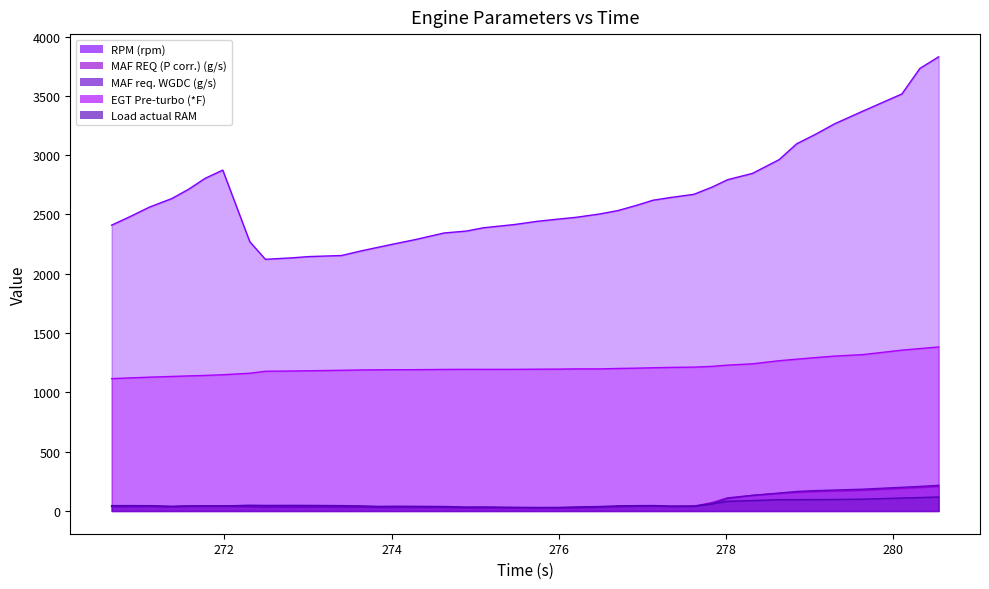

Reading left to right, transcribe all the data shown in this chart.

RPM (rpm): 2410.0	2482.0	2562.0	2634.0	2712.0	2805.0	2874.0	2270.0	2122.0	2134.0	2145.0	2154.0	2193.0	2225.0	2256.0	2288.0	2344.0	2360.0	2388.0	2415.0	2442.0	2460.0	2476.0	2504.0	2533.0	2578.0	2620.0	2643.0	2670.0	2732.0	2793.0	2846.0	2962.0	3096.0	3174.0	3263.0	3371.0	3516.0	3731.0	3829.0
MAF REQ (P corr.) (g/s): 37.5	38.3	39.1	36.5	40.2	41.4	40.9	35.2	34.0	34.5	34.4	33.3	32.9	29.8	31.6	31.0	30.6	27.8	27.5	26.2	25.5	26.0	29.6	32.3	38.3	40.4	40.4	38.0	40.4	71.6	110.9	131.3	148.4	156.8	163.9	168.5	175.0	191.2	198.5	207.6
MAF req. WGDC (g/s): 38.2	38.9	39.7	37.1	39.8	41.9	42.5	37.6	34.7	35.2	35.2	34.1	33.6	31.9	32.1	31.5	31.8	29.0	28.2	27.1	26.2	26.5	28.7	31.7	37.7	40.6	42.0	39.0	39.8	60.2	106.2	132.1	151.0	164.8	171.8	176.6	184.0	199.9	207.3	216.4
EGT Pre-turbo (*F): 1116.1	1122.1	1128.4	1134.5	1139.0	1143.1	1148.9	1161.5	1178.2	1180.4	1182.4	1186.3	1189.2	1190.5	1191.2	1191.7	1193.7	1194.3	1194.1	1194.3	1195.7	1196.2	1198.2	1198.2	1201.8	1204.5	1207.6	1210.8	1213.0	1219.6	1229.9	1240.9	1267.0	1280.1	1293.1	1305.9	1318.5	1356.3	1369.4	1383.1
Load actual RAM: 45.6	45.7	45.1	39.6	43.0	42.6	42.5	48.7	47.0	47.5	47.2	45.5	43.3	39.0	40.4	39.5	38.2	33.5	34.5	31.5	30.0	30.2	34.1	38.0	43.5	45.4	46.2	41.2	41.5	62.1	81.6	88.3	95.6	95.8	96.4	97.2	100.0	109.4	113.6	118.2